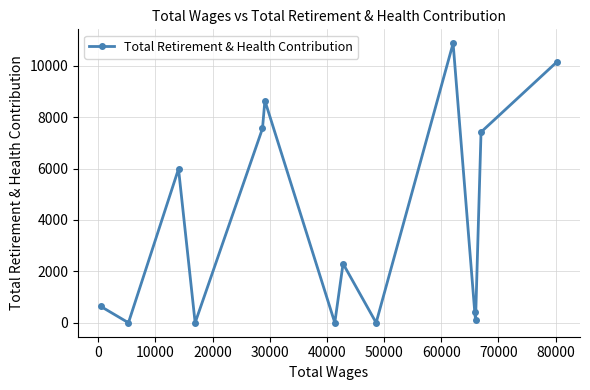

What is the difference between the maximum and minimum values?

10873